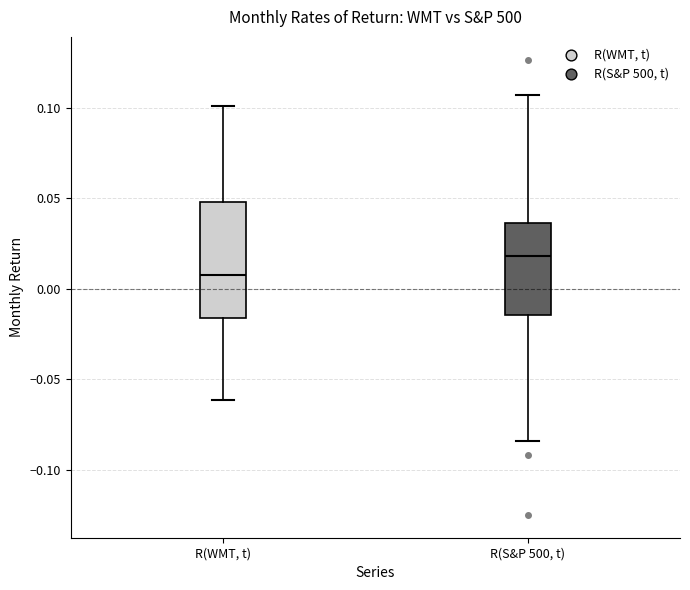

Which box has the highest median line?

R(S&P 500, t)